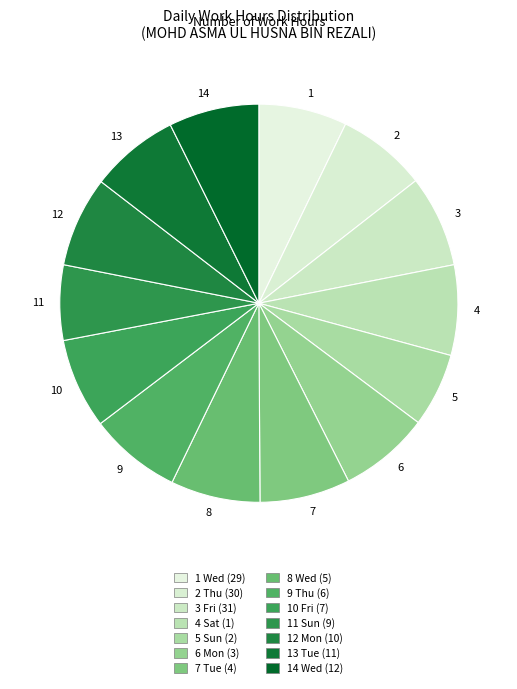

Is there a majority slice in this chart?

No